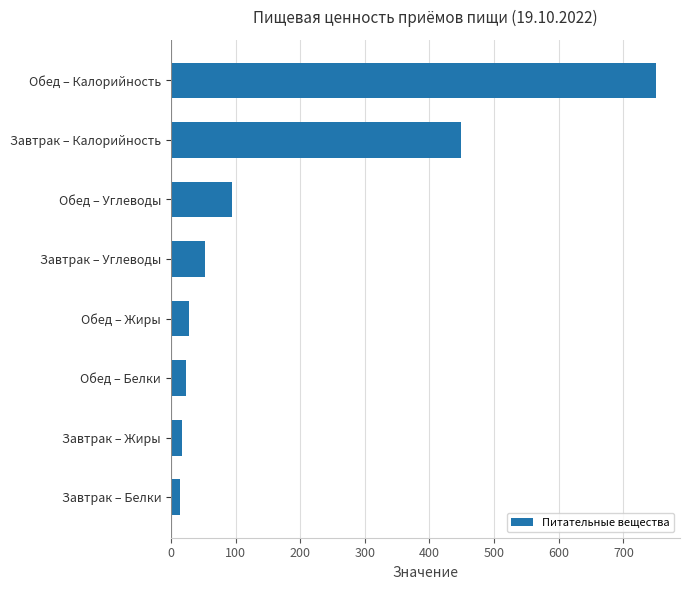

Are the bars grouped side by side (vs. stacked)?

No